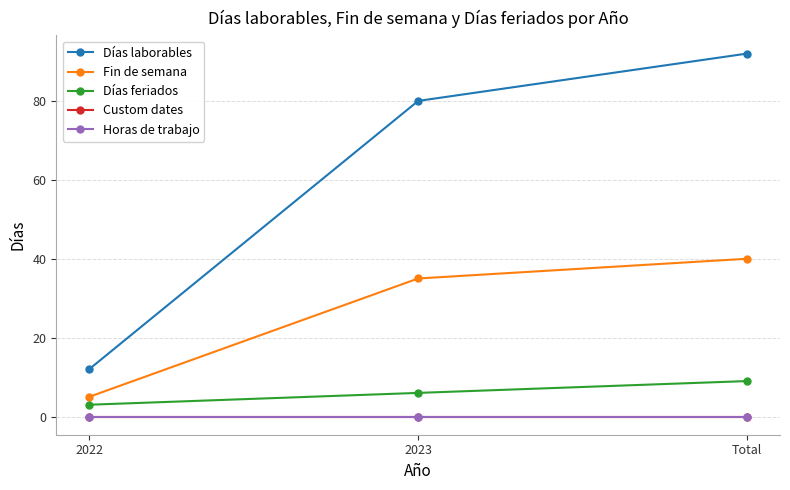

Which series has the largest range (max minus min)?

Días laborables